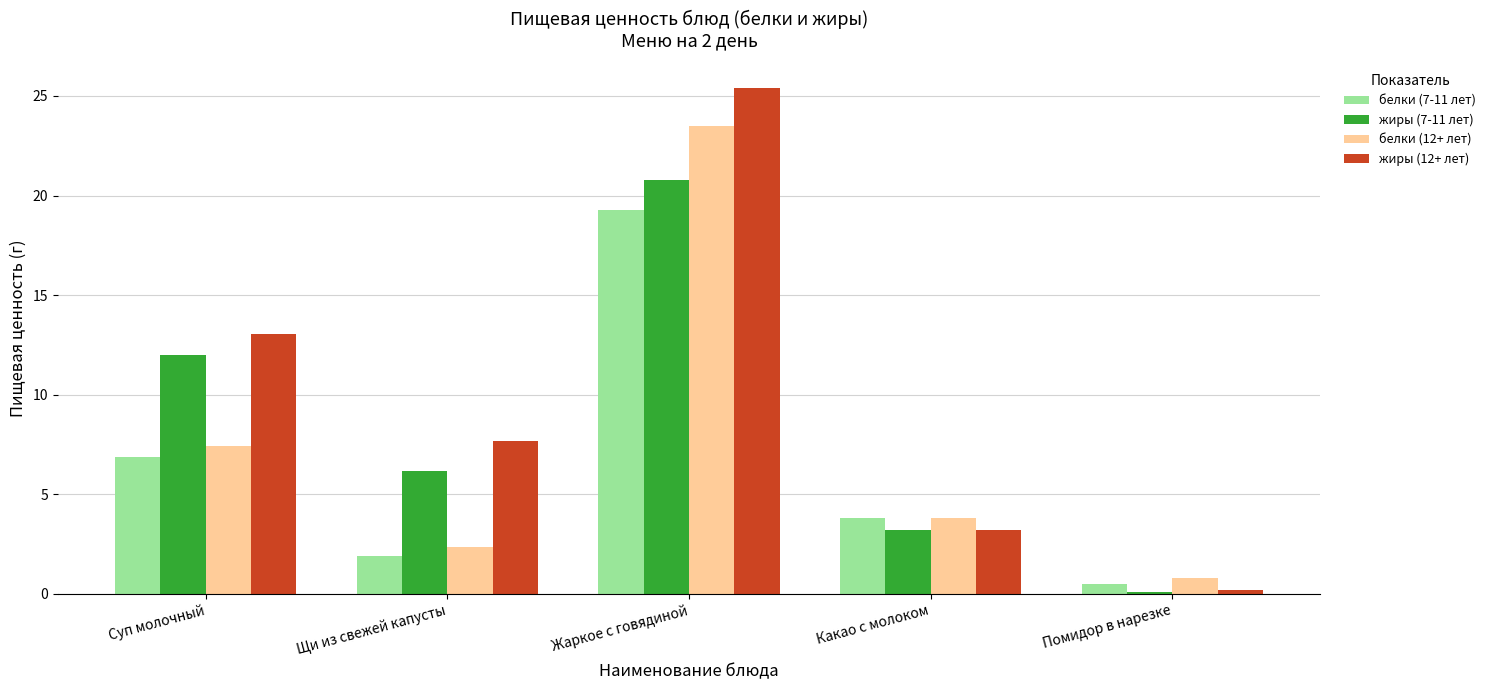

Which category has the highest value across all series?

Жаркое с говядиной